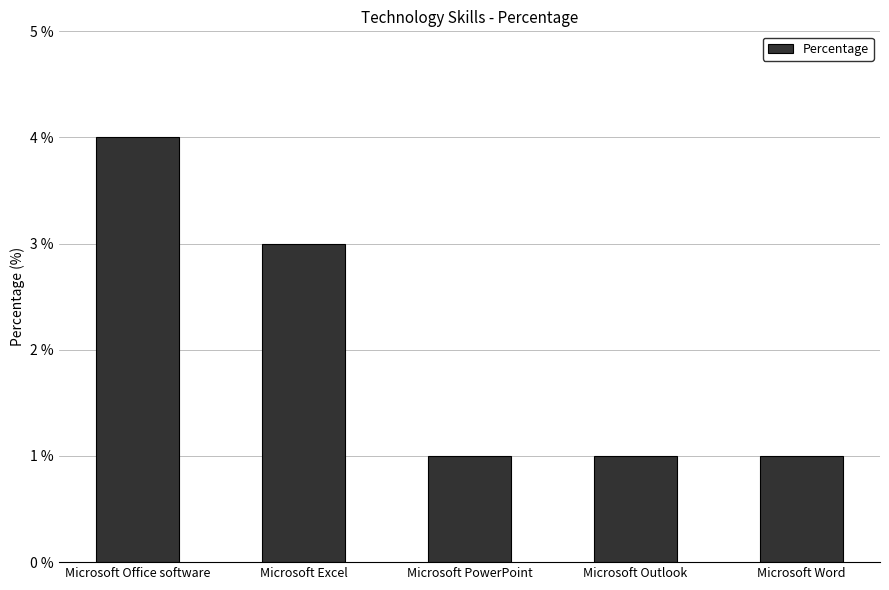

Reading right to left, extract all data points from this chart.

1	1	1	3	4